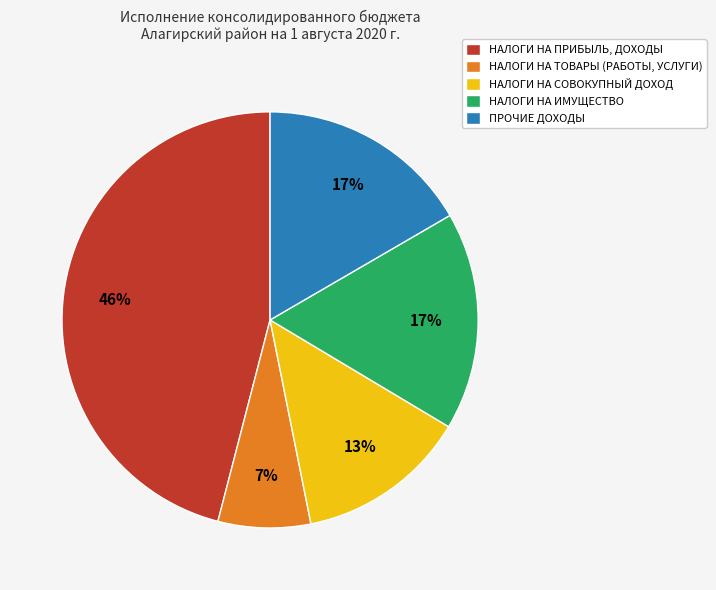

What is the smallest slice in the pie chart?

НАЛОГИ НА ТОВАРЫ (РАБОТЫ, УСЛУГИ)